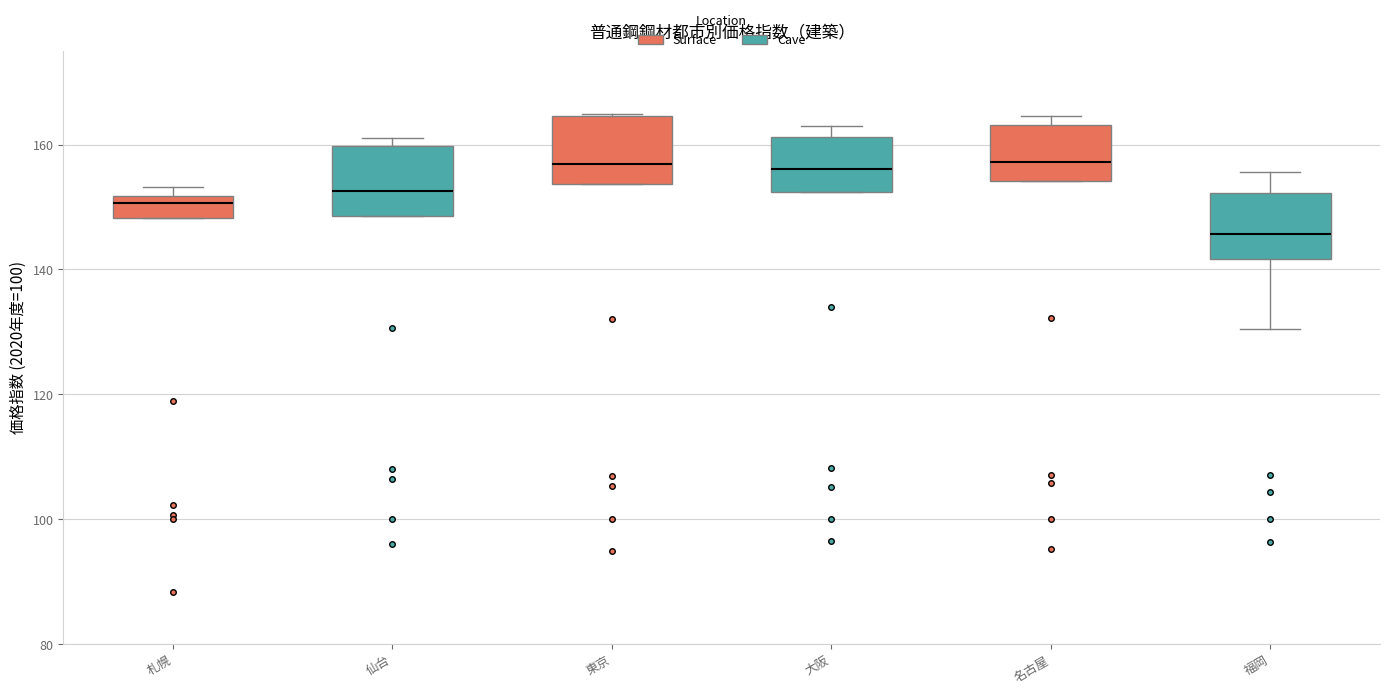

Reading left to right, read every box against the y-axis: the position of its median line, the range the box covers, and the ends of its whiskers. The values are not printed on the chart, so give them approximately, as read against the axis.

札幌: median 150, box 148 to 152, whiskers 148 to 154
仙台: median 152, box 148 to 160, whiskers 148 to 162
東京: median 156, box 154 to 164, whiskers 154 to 164
大阪: median 156, box 152 to 162, whiskers 152 to 162 (just above the box's upper edge)
名古屋: median 158, box 154 to 164, whiskers 154 to 164 (just above the box's upper edge)
福岡: median 146, box 142 to 152, whiskers 130 to 156